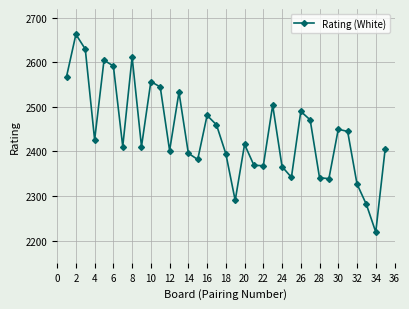

Does the chart have visible grid lines?

Yes